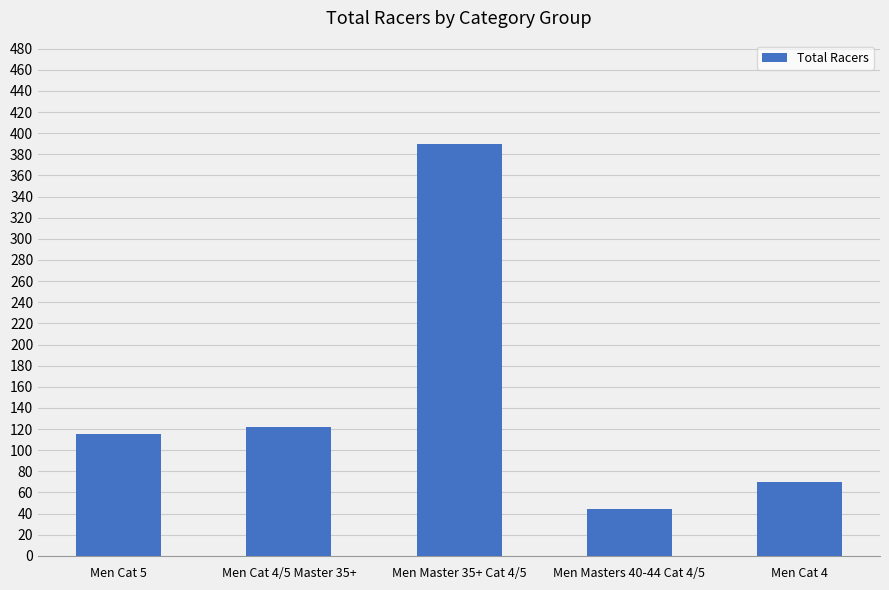

How many data points are less than 115?

2